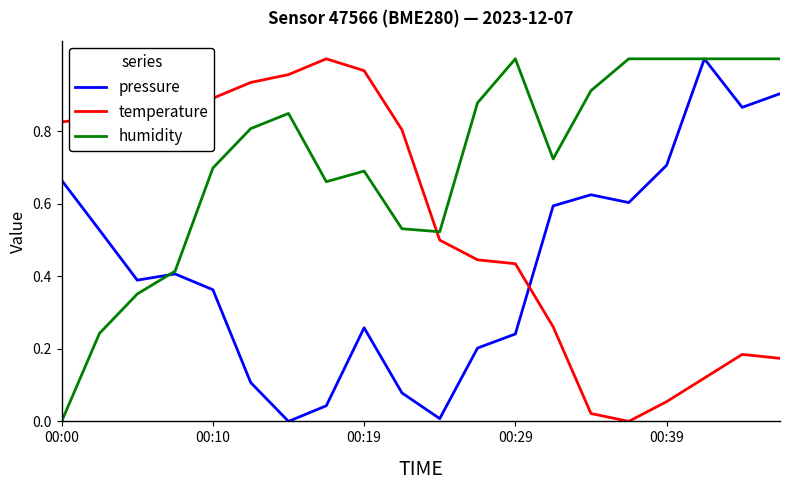

Which series ends up on top after the final intersection of humidity and temperature?

humidity